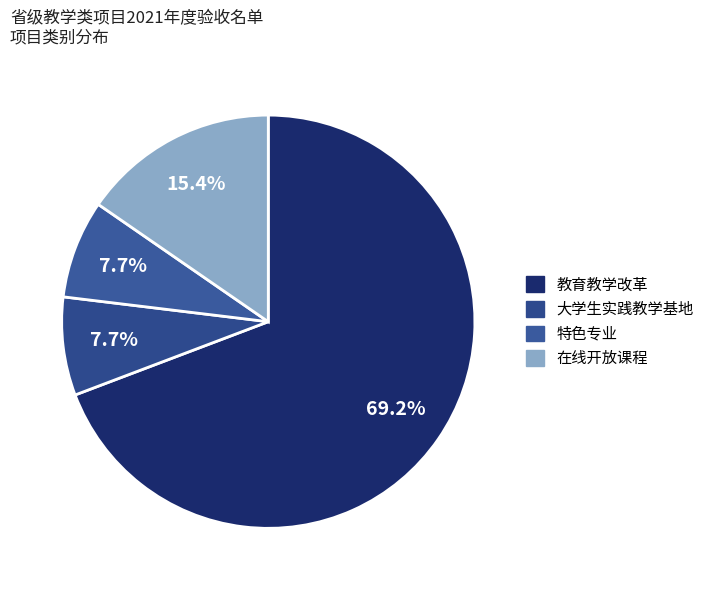

Count the number of slices in the pie.

4